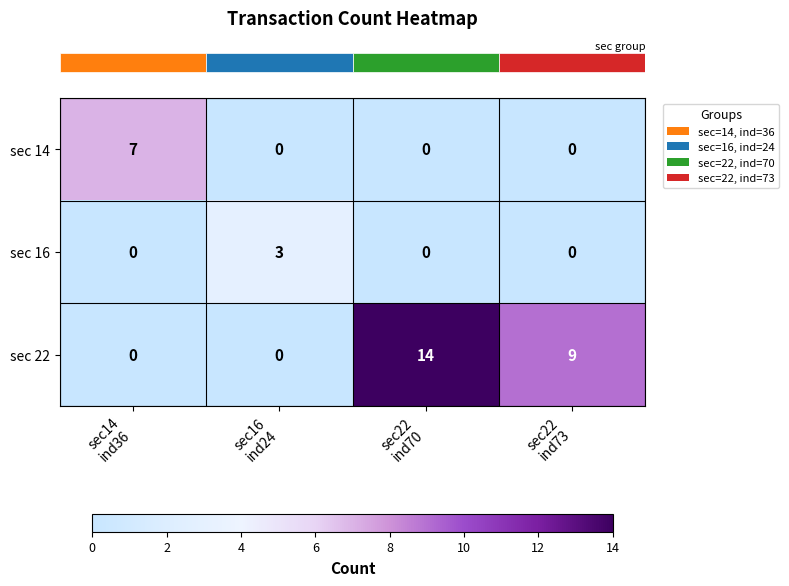

What is the difference between the highest and lowest values at sec22
ind70?

14